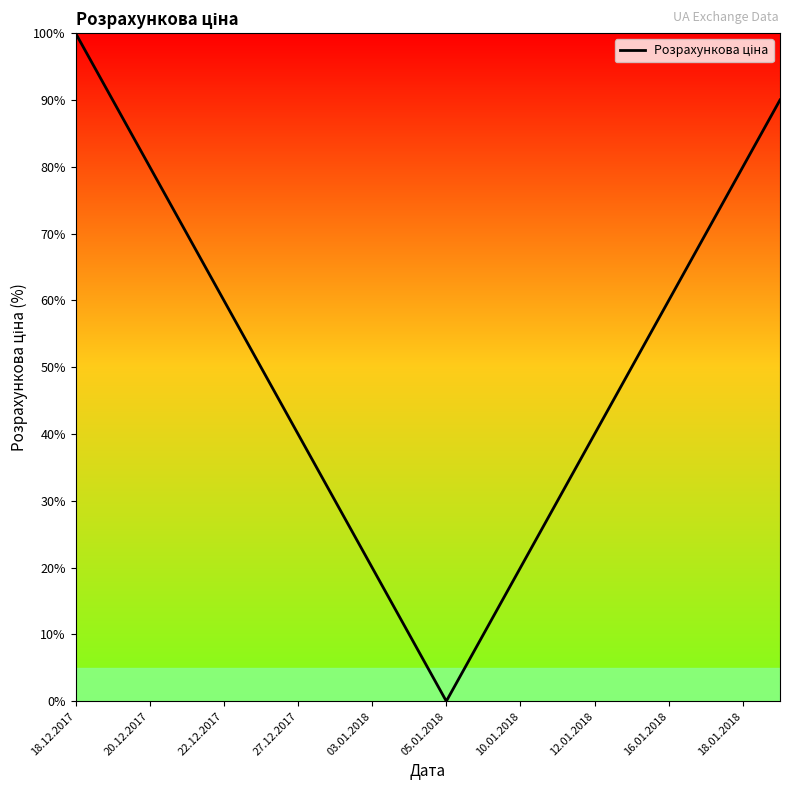

What is the difference between the maximum and minimum values?

100